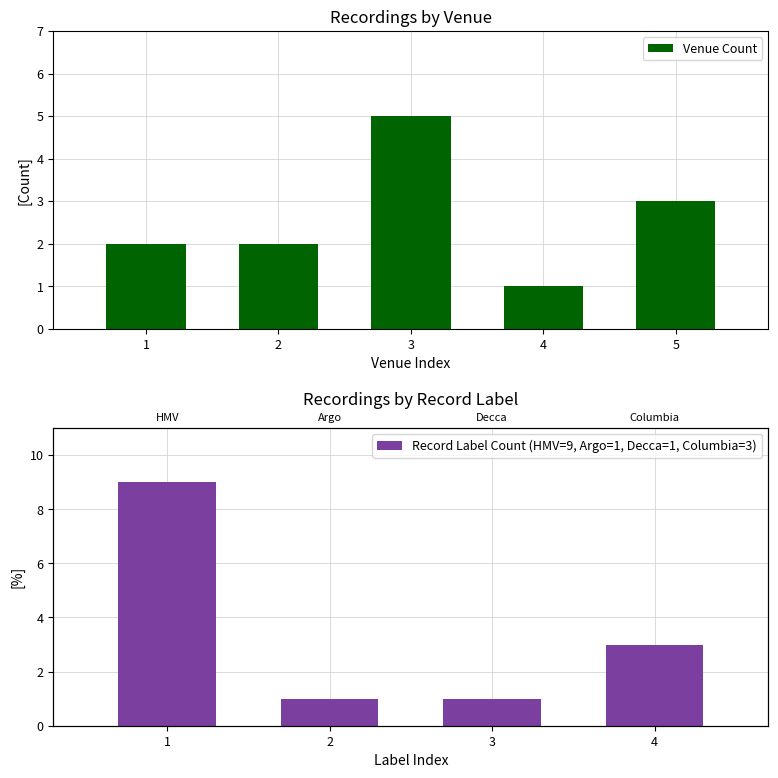

The Venue Count series shows 3 at 5. True or false?

True